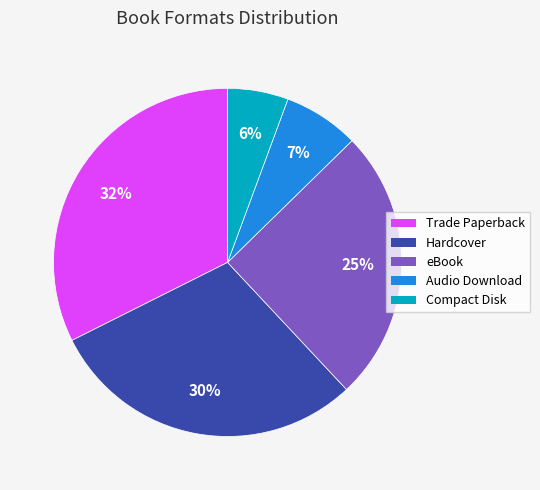

Which category has the smallest portion of the pie?

Compact Disk